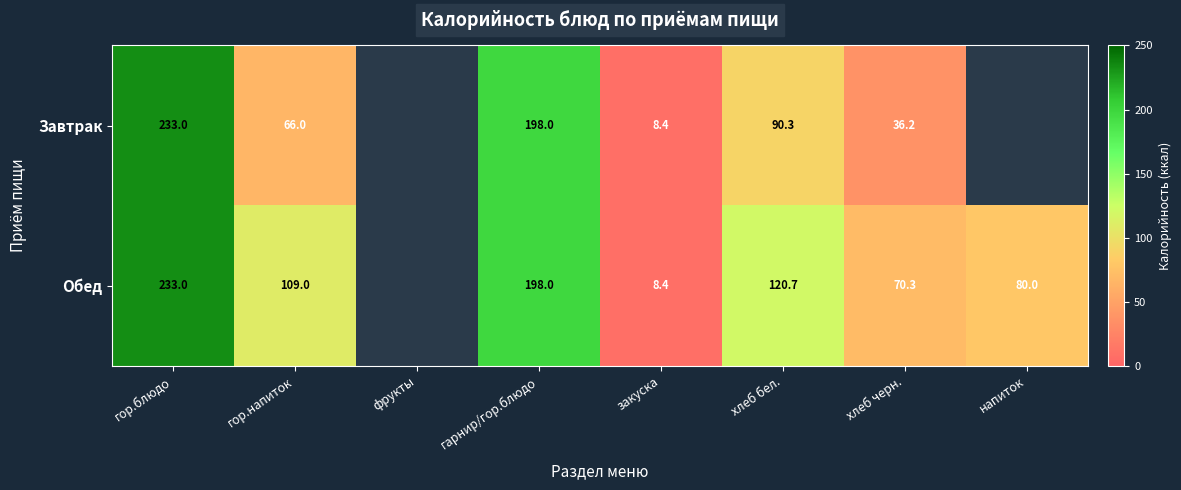

What is the difference between the Обед values at гарнир/гор.блюдо and закуска?

189.6